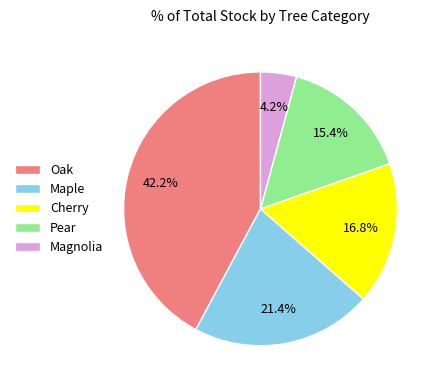

What is the smallest slice in the pie chart?

Magnolia